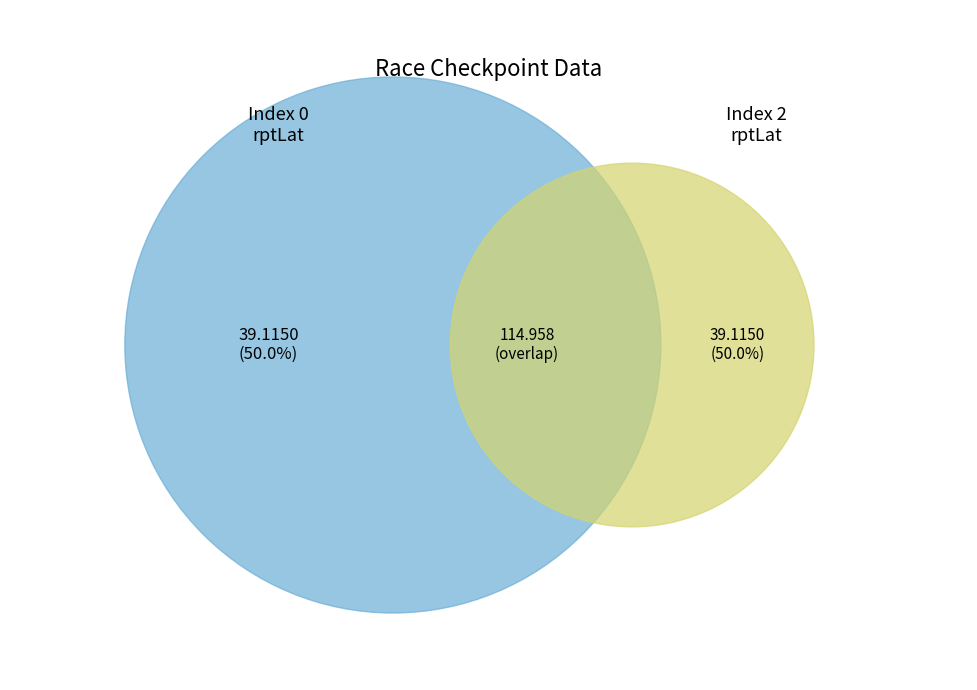

True or false: 2 accounts for 37% of the total.

False